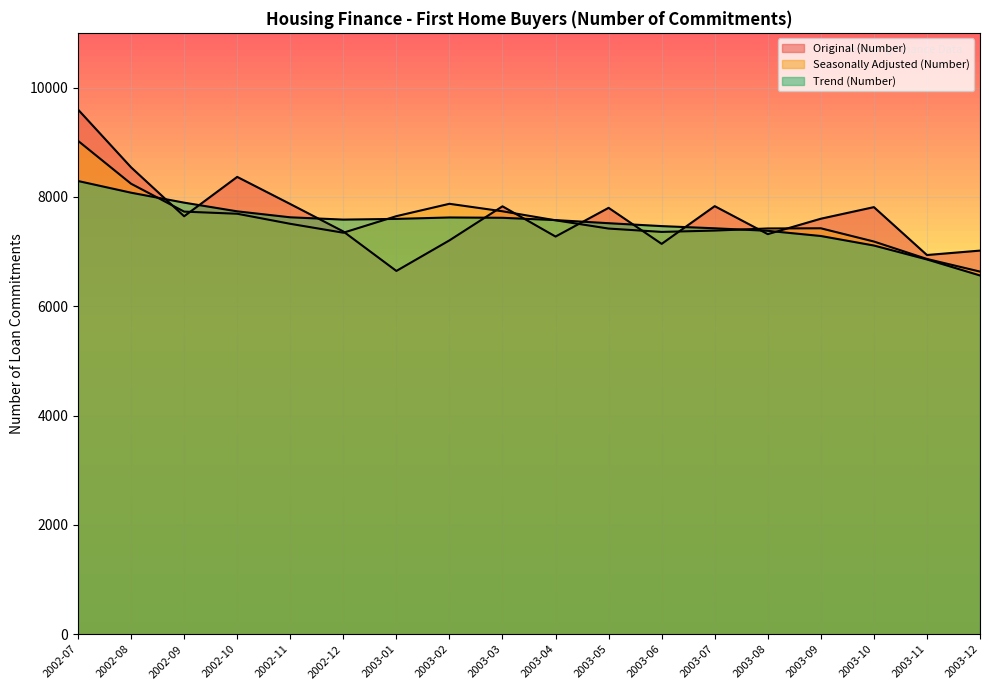

How many categories are shown in the chart?

18